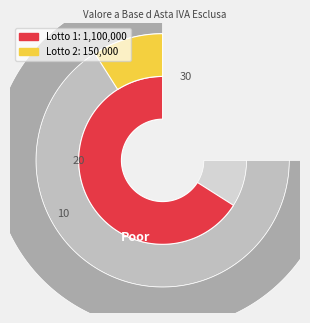

What percentage is NOT represented by Lotto 2?

88.0%